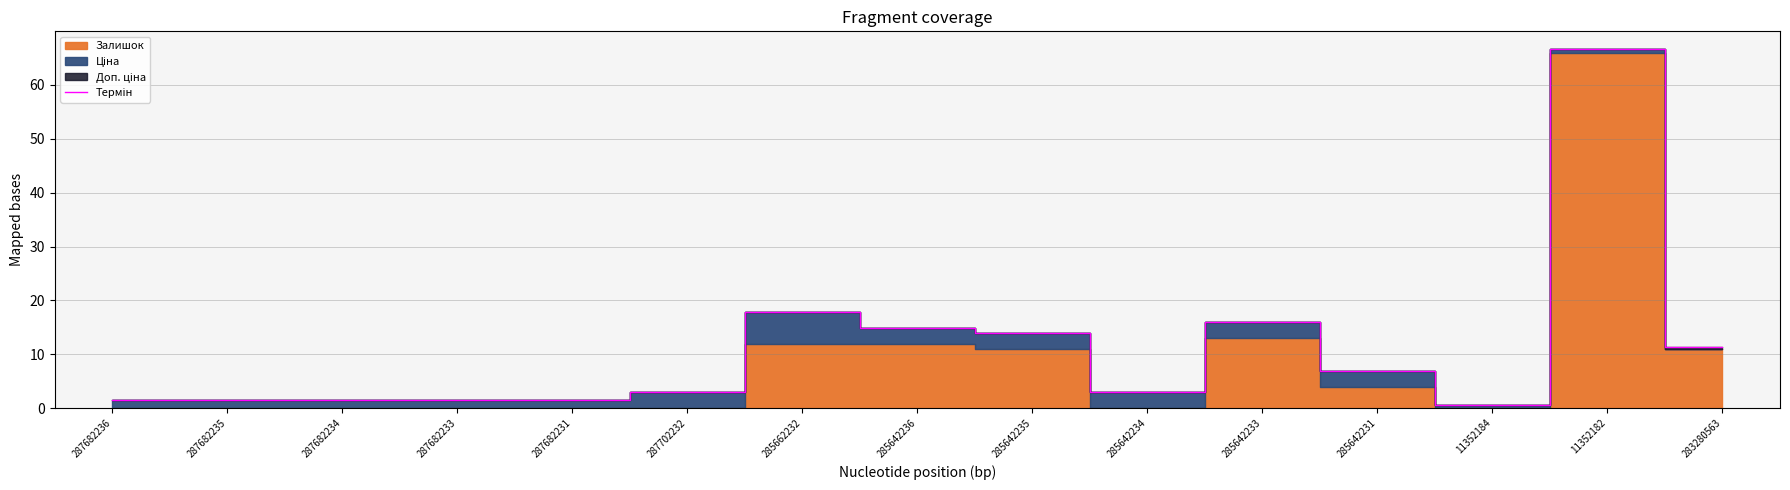

Which category has the lowest value across all series?

11352184